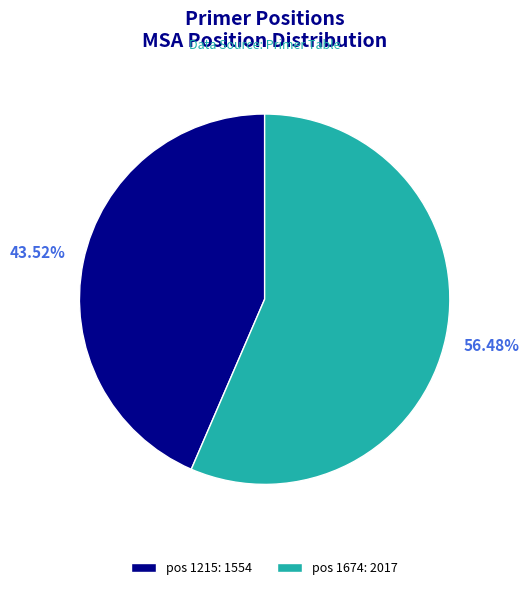

Do pos 1674: 2017 and pos 1215: 1554 together represent more than half of the pie?

Yes